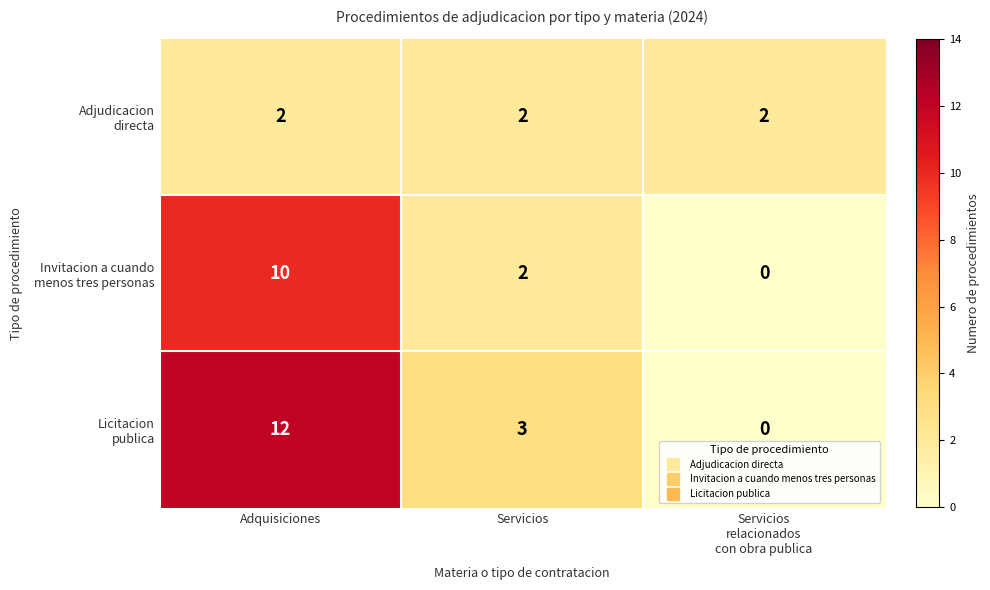

What is the spread (max minus min) of values at Adquisiciones?

10